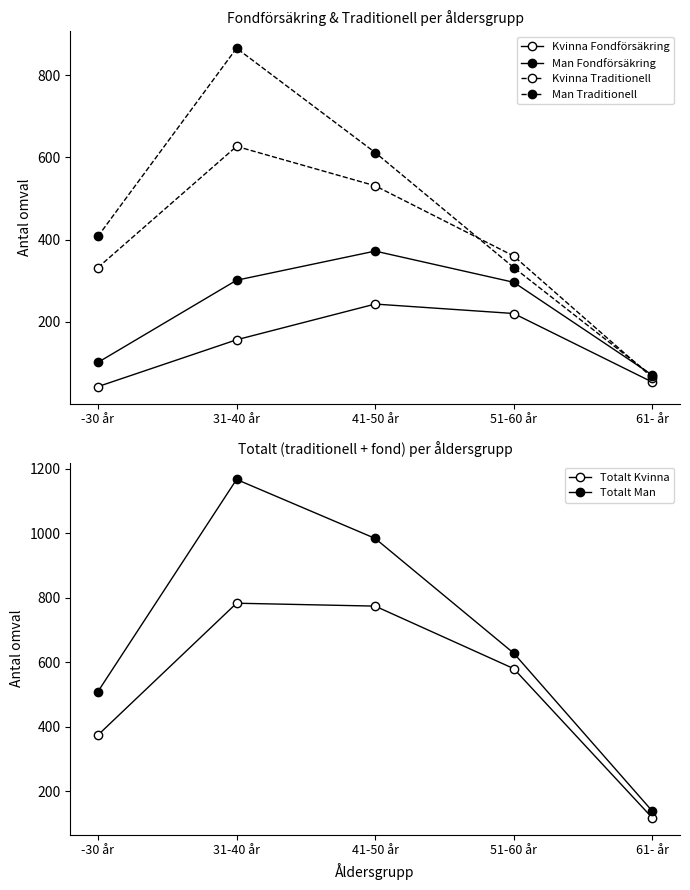

How many interior local peaks does the Man Traditionell series have?

1